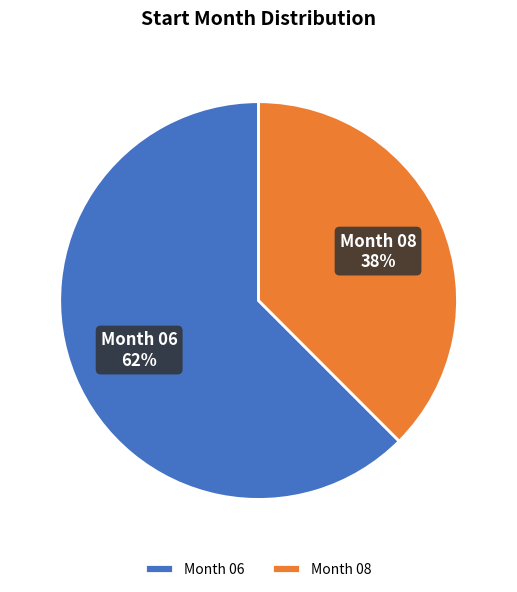

Is it true that Month 06 is 77% of the pie?

False